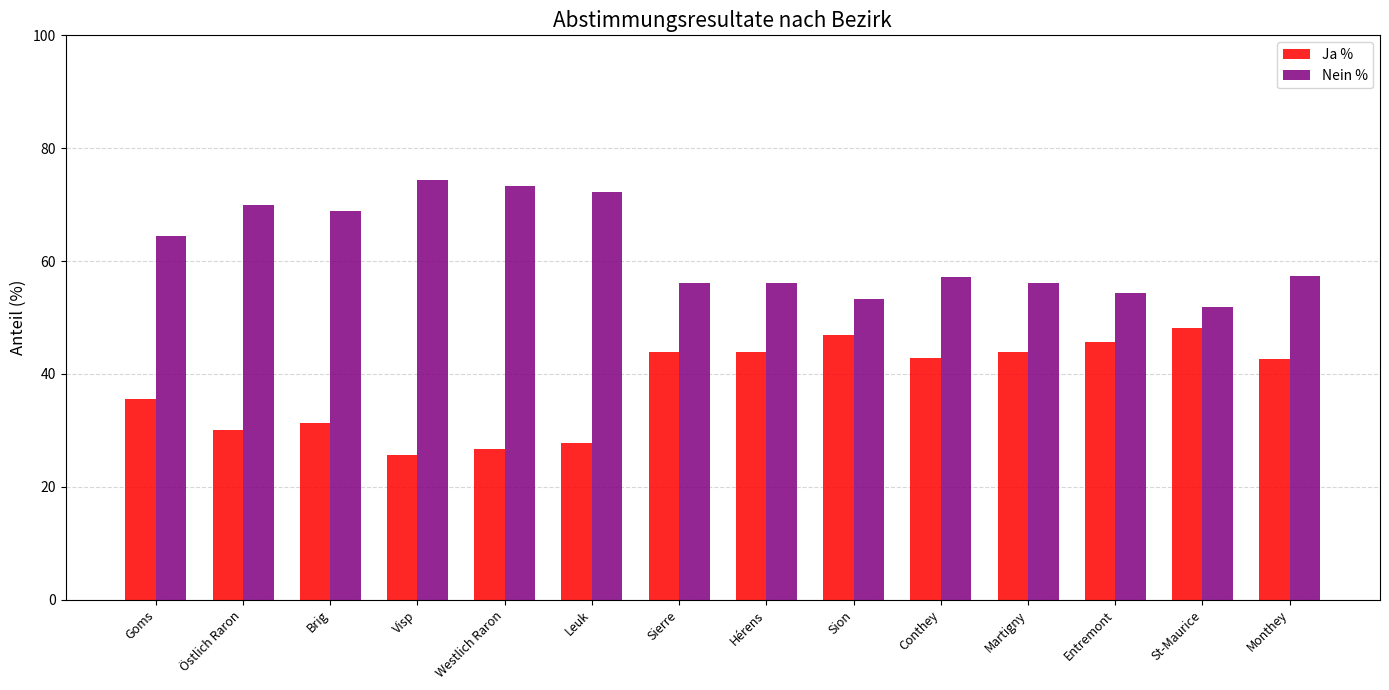

What is the approximate value of Ja % at Goms?

35.6